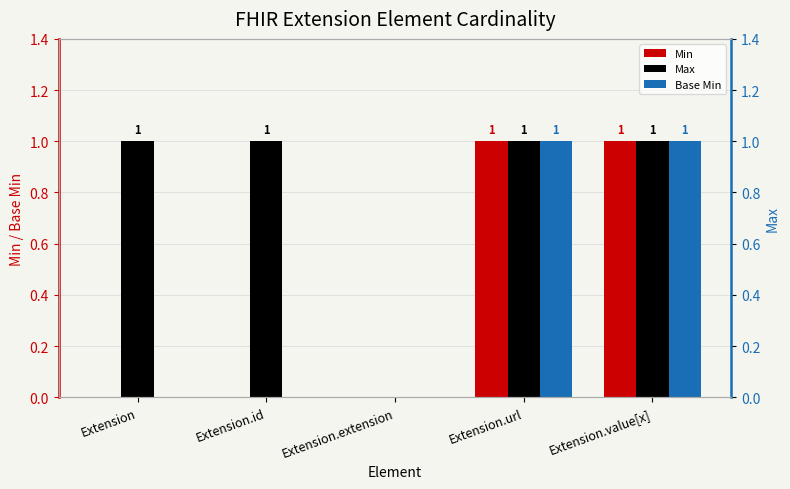

How many data points does each series have?

5